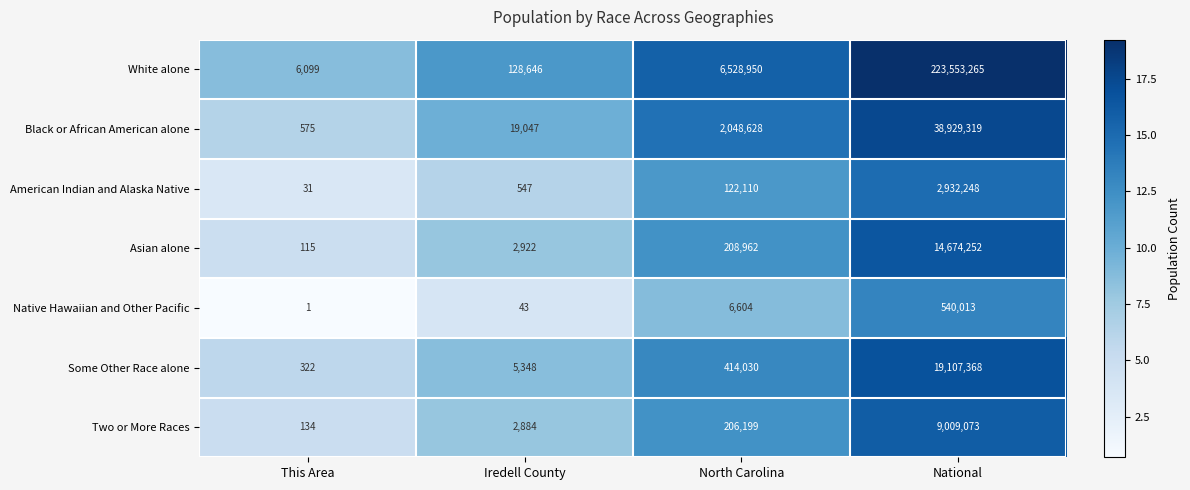

Is it true that American Indian and Alaska Native equals 1831957 at National?

False